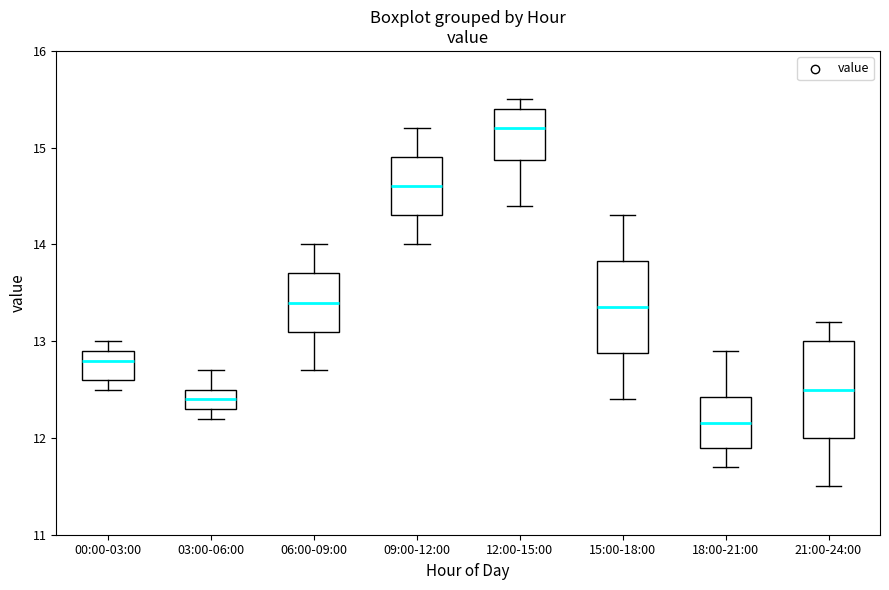

Which box has the lowest median line?

18:00-21:00